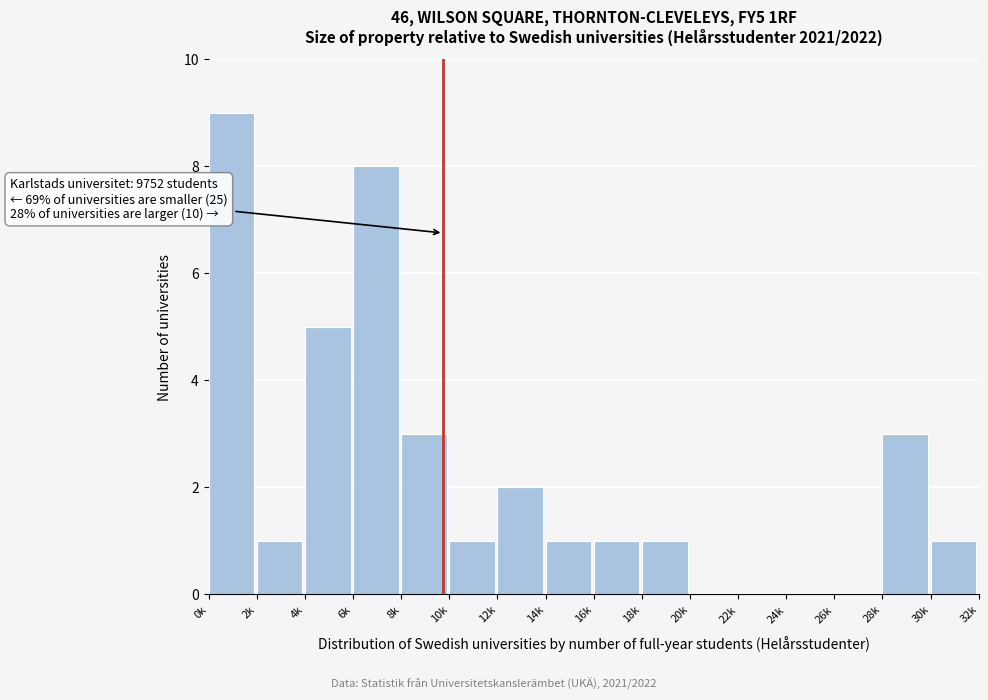

Reading left to right, what are all the values shown in this chart?

0k=9	2k=1	4k=5	6k=8	8k=3	10k=1	12k=2	14k=1	16k=1	18k=1	20k=0	22k=0	24k=0	26k=0	28k=3	30k=1